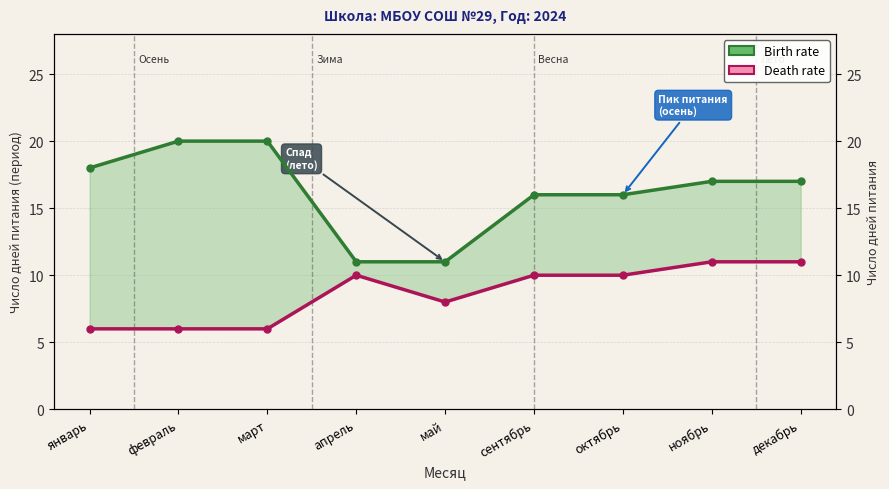

Does the chart display data point markers on the line(s)?

Yes